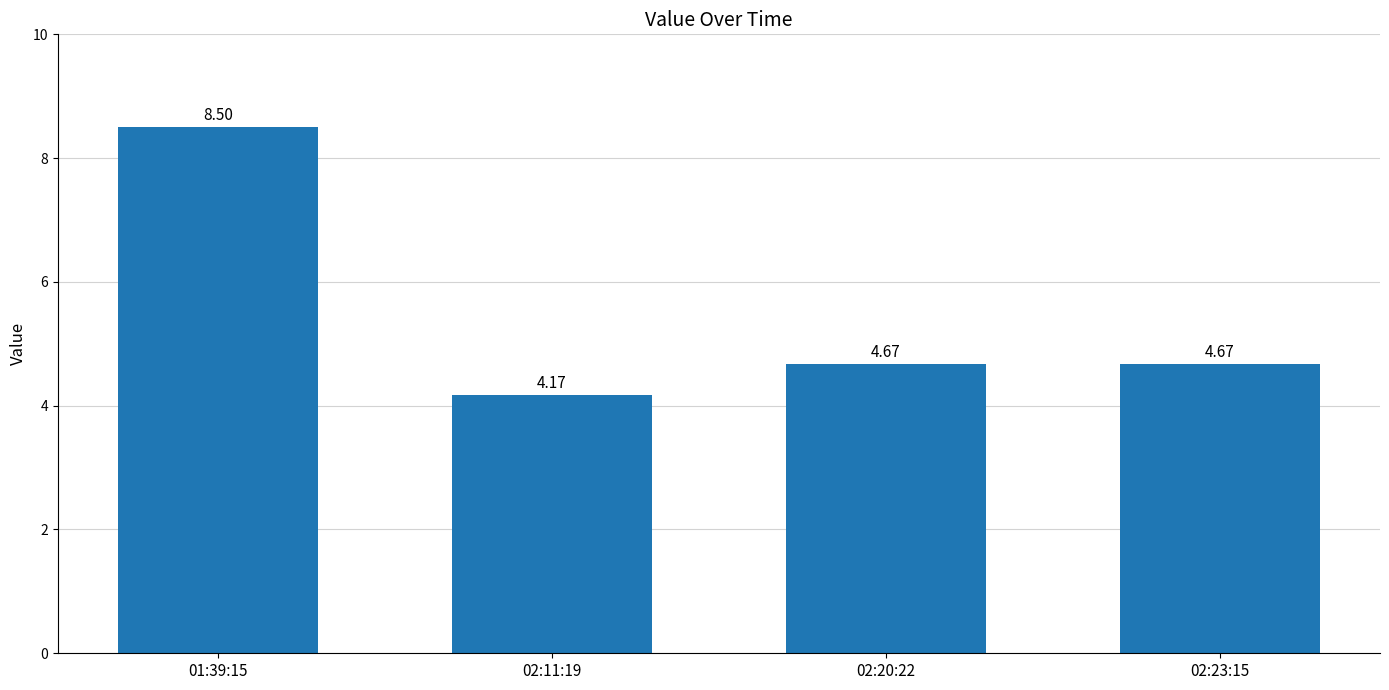

What is the maximum value shown in the chart?

8.5